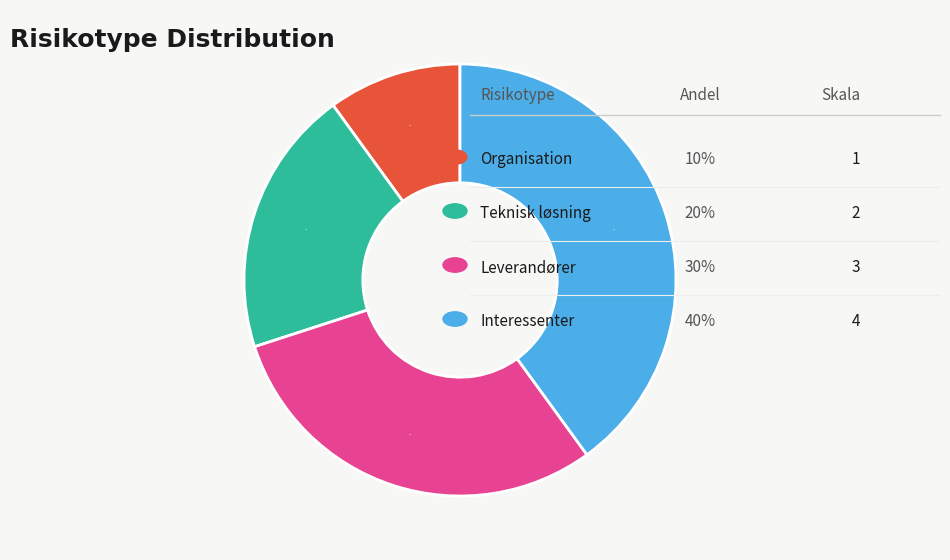

To the nearest percent, what is the average slice percentage?

25%